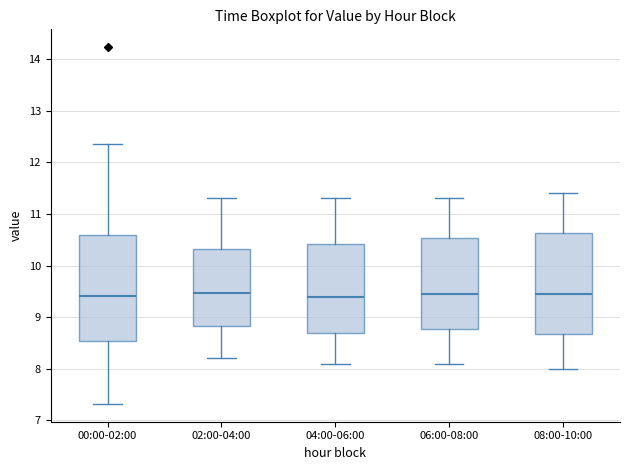

Reading left to right, read every box against the y-axis: the position of its median line, the range the box covers, and the ends of its whiskers. The values are not printed on the chart, so give them approximately, as read against the axis.

00:00-02:00: median 9.4, box 8.5 to 10.6, whiskers 7.3 to 12.4
02:00-04:00: median 9.5, box 8.8 to 10.3, whiskers 8.2 to 11.3
04:00-06:00: median 9.4, box 8.7 to 10.4, whiskers 8.1 to 11.3
06:00-08:00: median 9.5, box 8.8 to 10.5, whiskers 8.1 to 11.3
08:00-10:00: median 9.5, box 8.7 to 10.6, whiskers 8.0 to 11.4